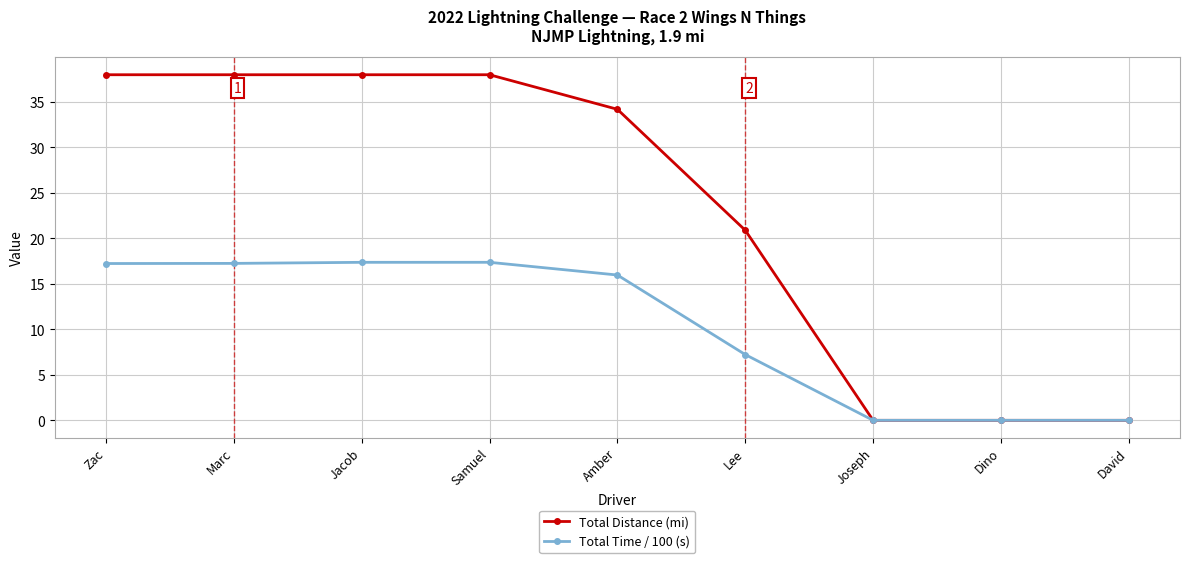

At how many categories does at least one series exceed 12?

6